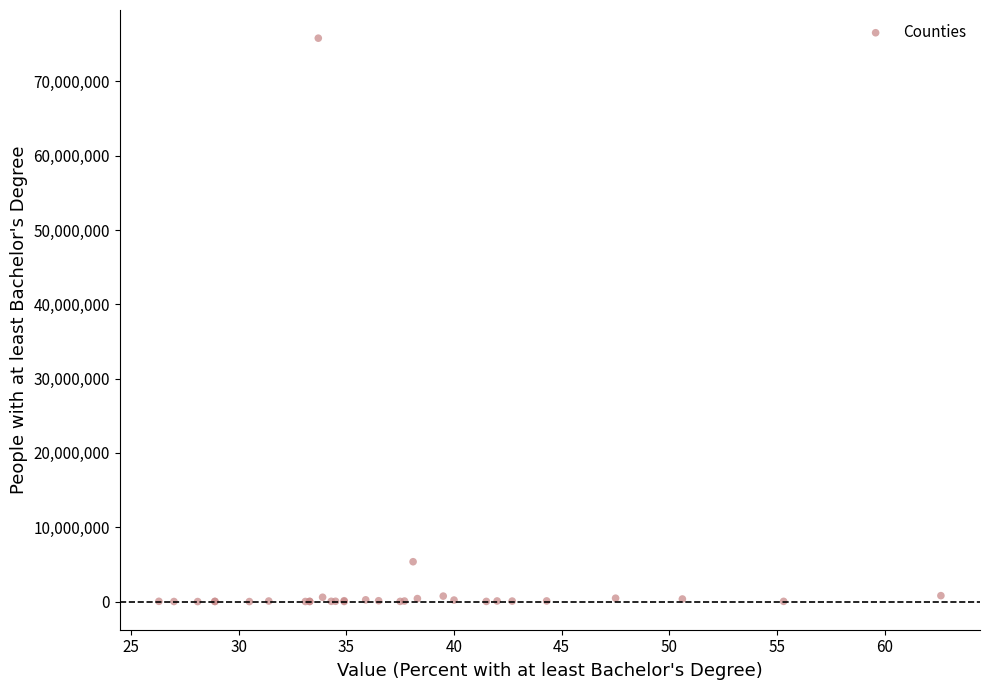

What Y value in the scatter plot is closest to 37908554?

5366712